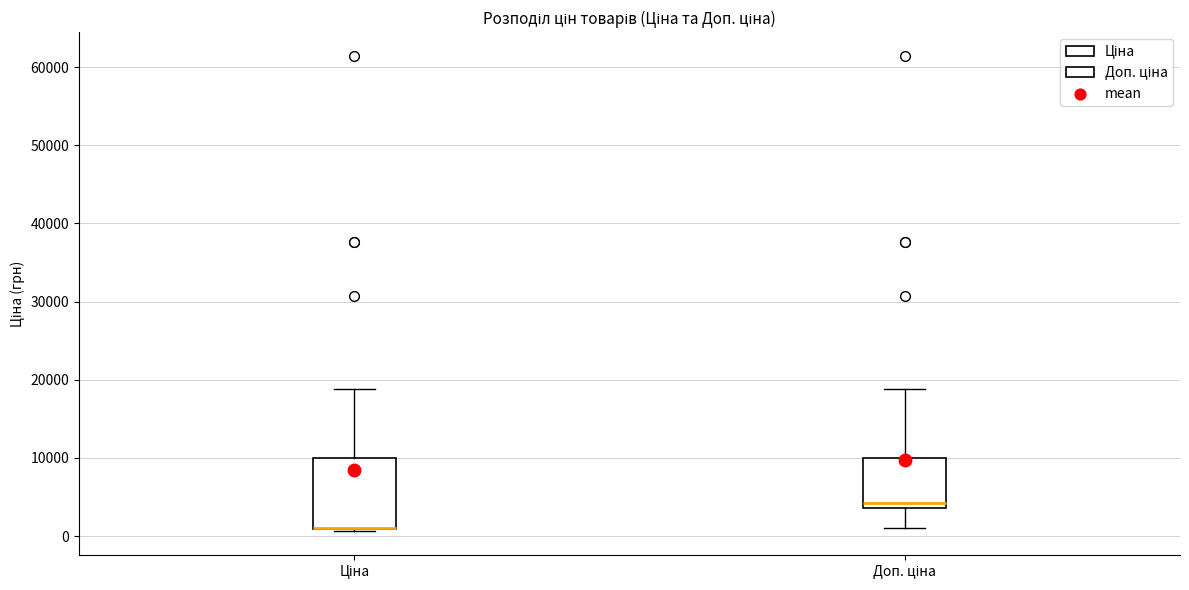

Reading left to right, read every box against the y-axis: the position of its median line, the range the box covers, and the ends of its whiskers. The values are not printed on the chart, so give them approximately, as read against the axis.

Ціна: median 1000 (drawn on the box's lower edge), box 1000 to 10000, whiskers 1000 (just below the box's lower edge) to 19000
Доп. ціна: median 4000 (just above the box's lower edge), box 4000 to 10000, whiskers 1000 to 19000